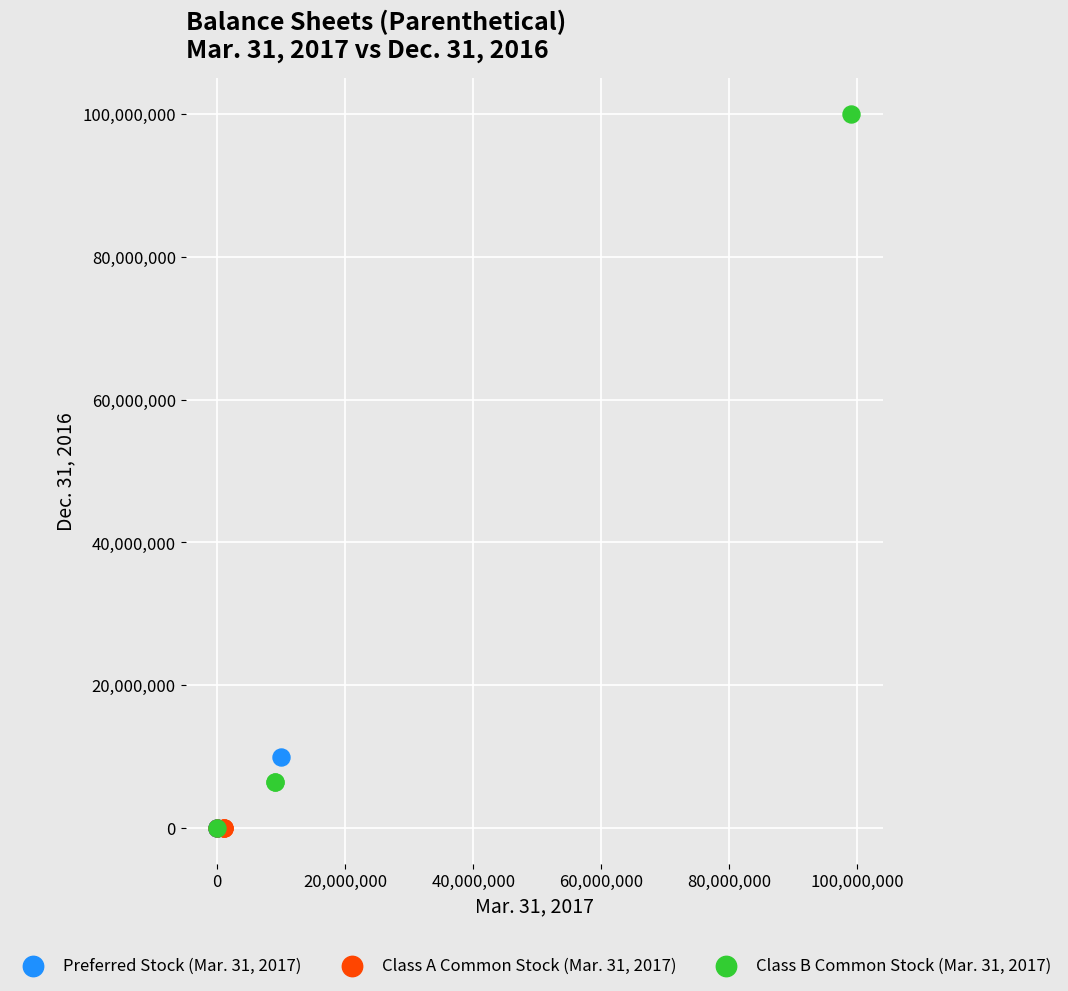

Which series has the largest Y range (max minus min)?

Class B Common Stock (Mar. 31, 2017)